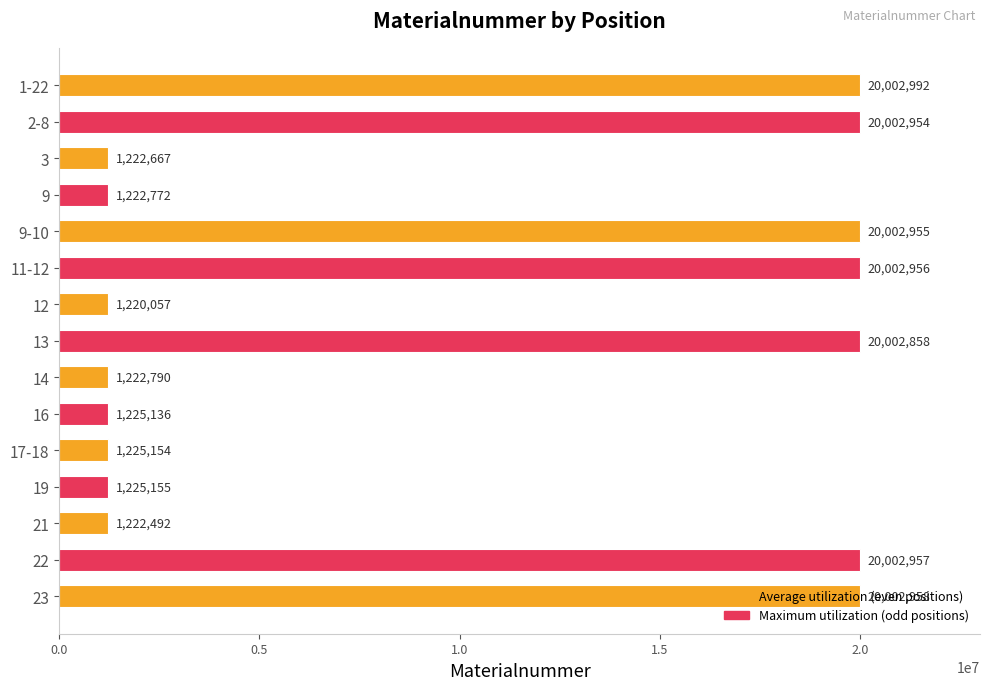

List the labels in order of value, smallest first.

12, 21, 3, 9, 14, 16, 17-18, 19, 13, 2-8, 9-10, 11-12, 22, 23, 1-22